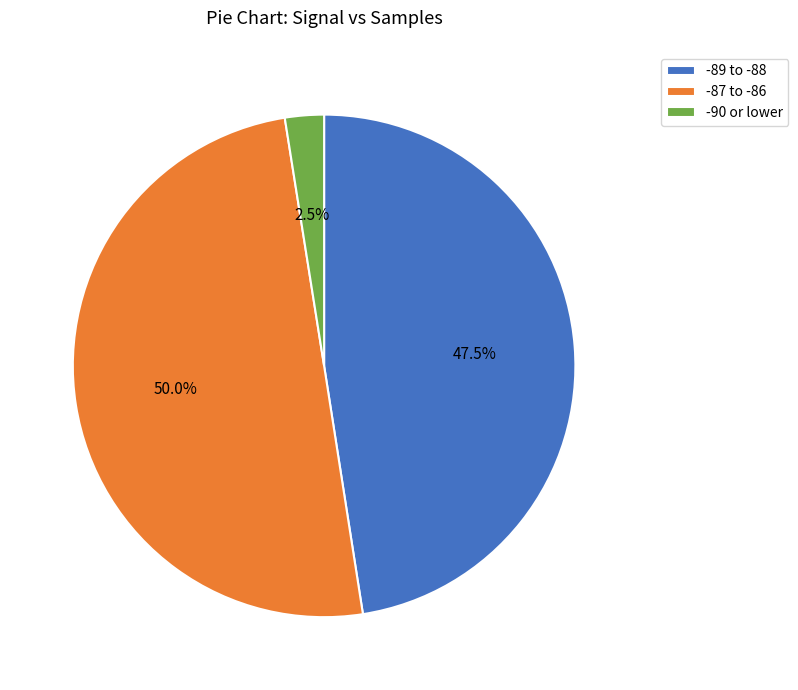

Between -87 to -86 and -89 to -88, which is larger?

-87 to -86